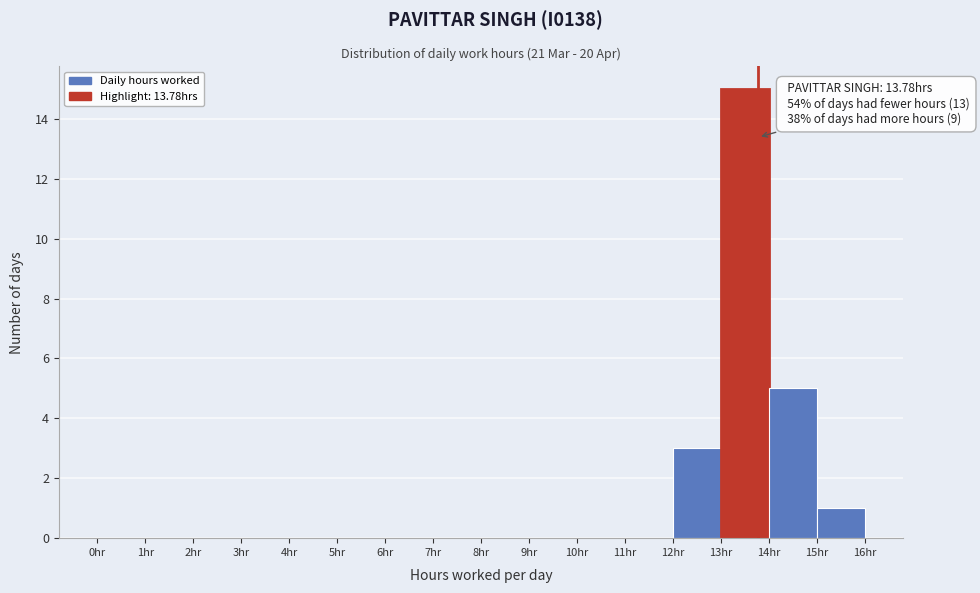

Over which range of the x-axis is the bar tallest?

13 to 14